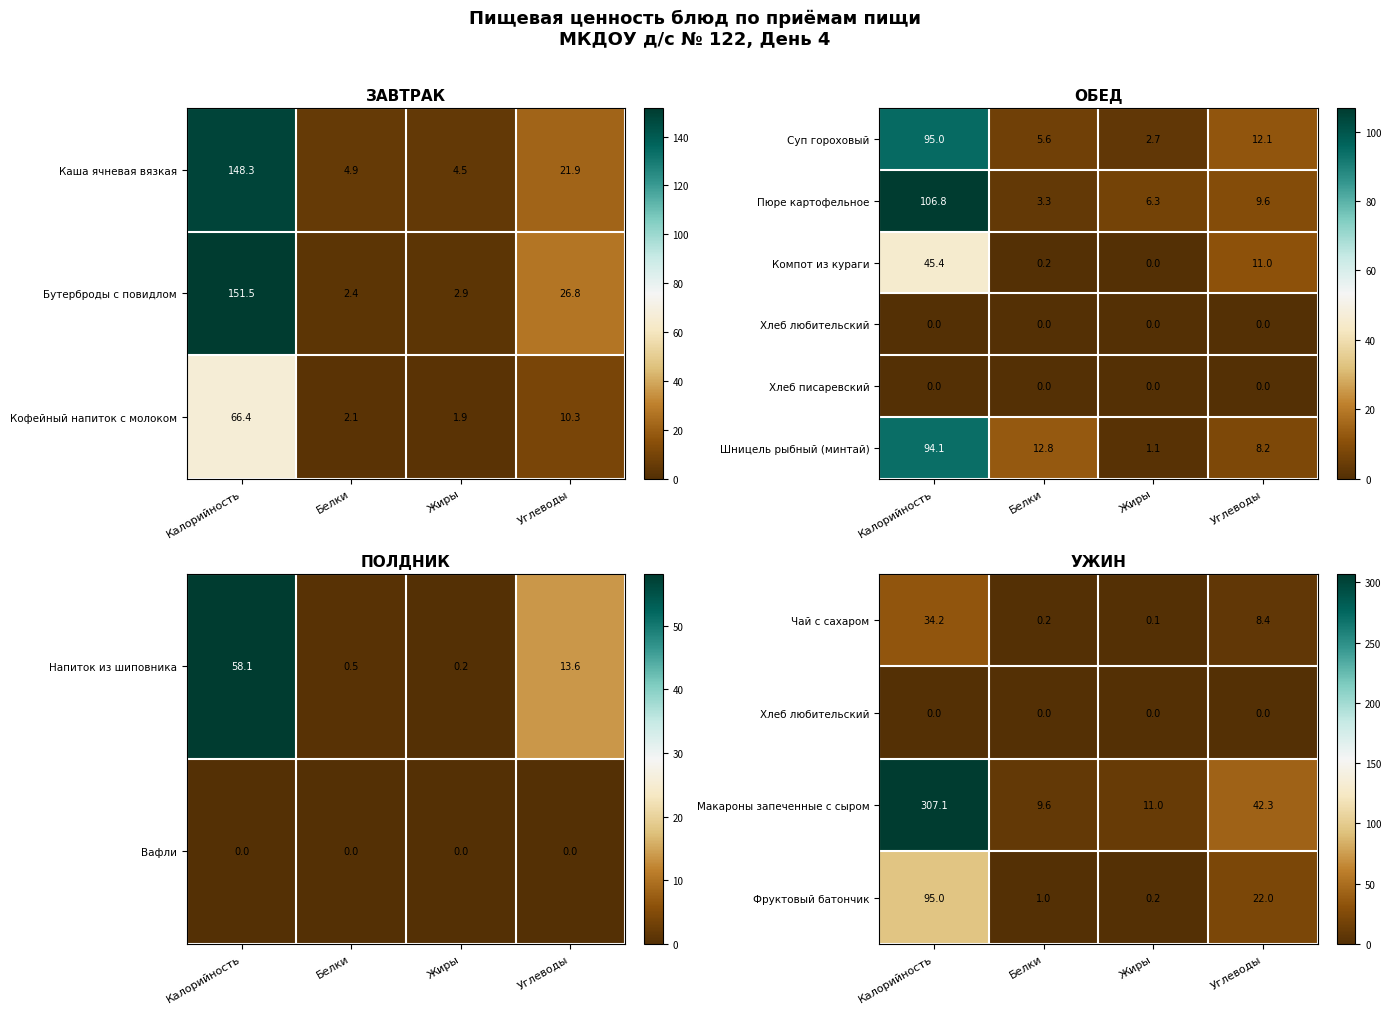

The Суп гороховый series shows 8.3 at Белки. True or false?

False